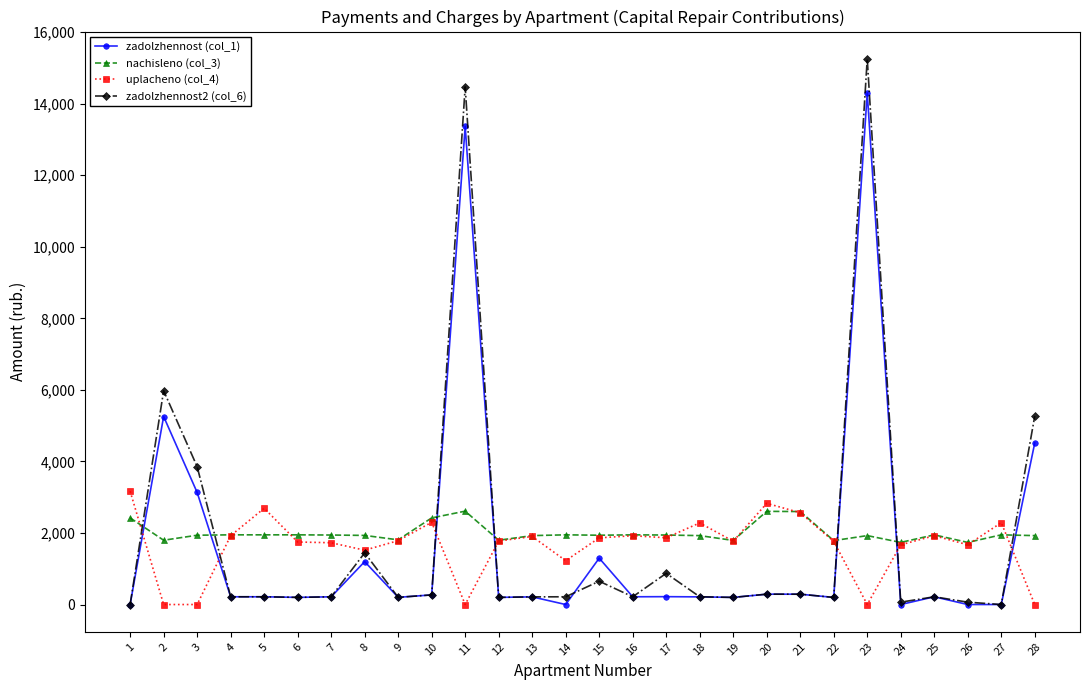

True or false: nachisleno (col_3) has more than 1 points higher than both neighbors.

True